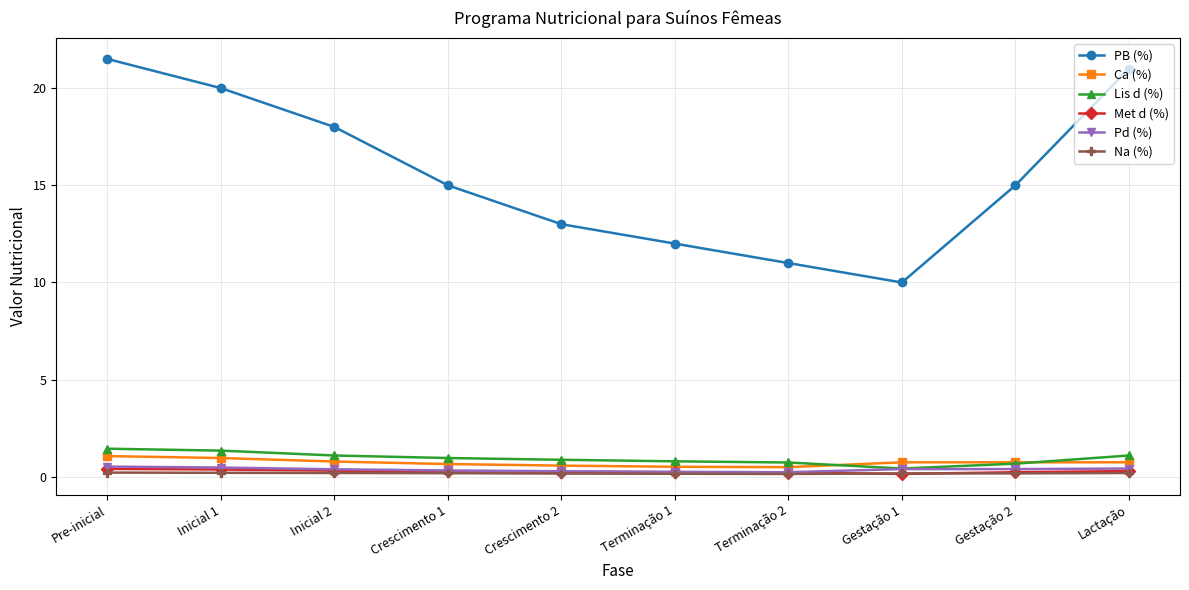

At which category is the sum across all series the highest?

Pre-inicial